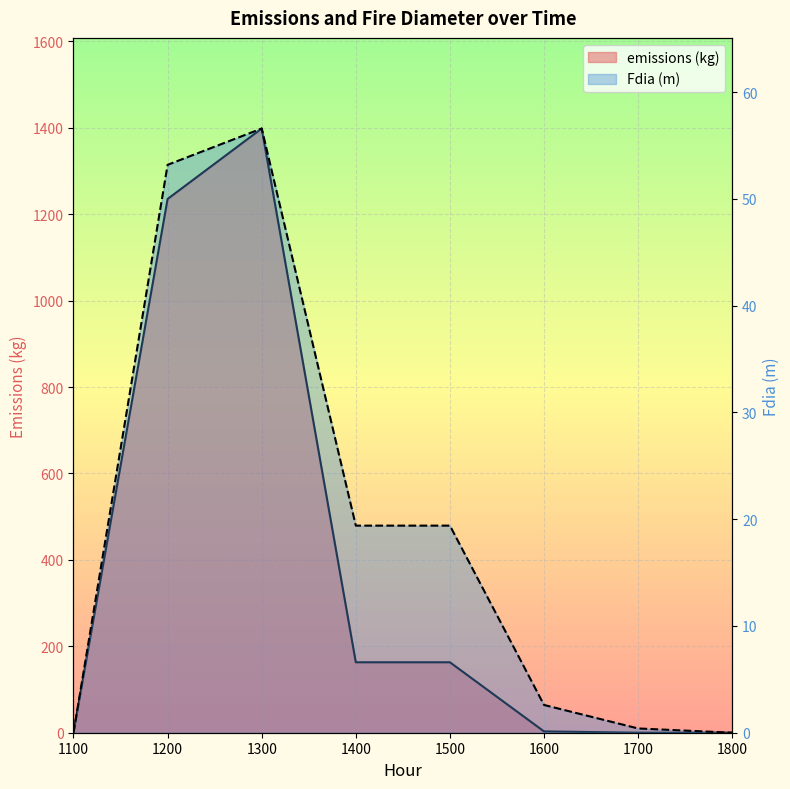

Which series has the largest range (max minus min)?

emissions (kg)